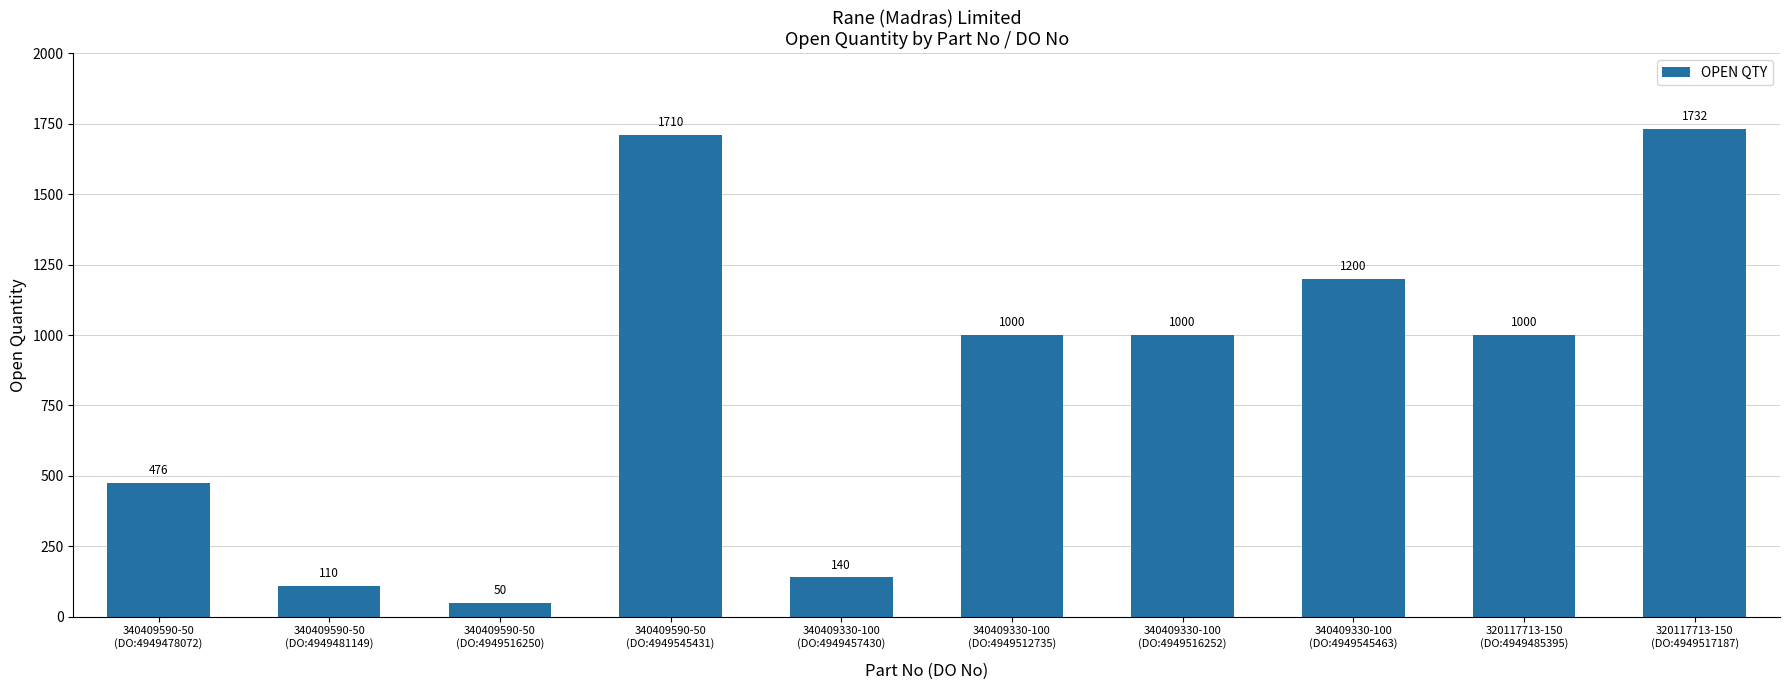

Reading left to right, transcribe all the data shown in this chart.

340409590-50
(DO:4949478072)=476	340409590-50
(DO:4949481149)=110	340409590-50
(DO:4949516250)=50	340409590-50
(DO:4949545431)=1710	340409330-100
(DO:4949457430)=140	340409330-100
(DO:4949512735)=1000	340409330-100
(DO:4949516252)=1000	340409330-100
(DO:4949545463)=1200	320117713-150
(DO:4949485395)=1000	320117713-150
(DO:4949517187)=1732